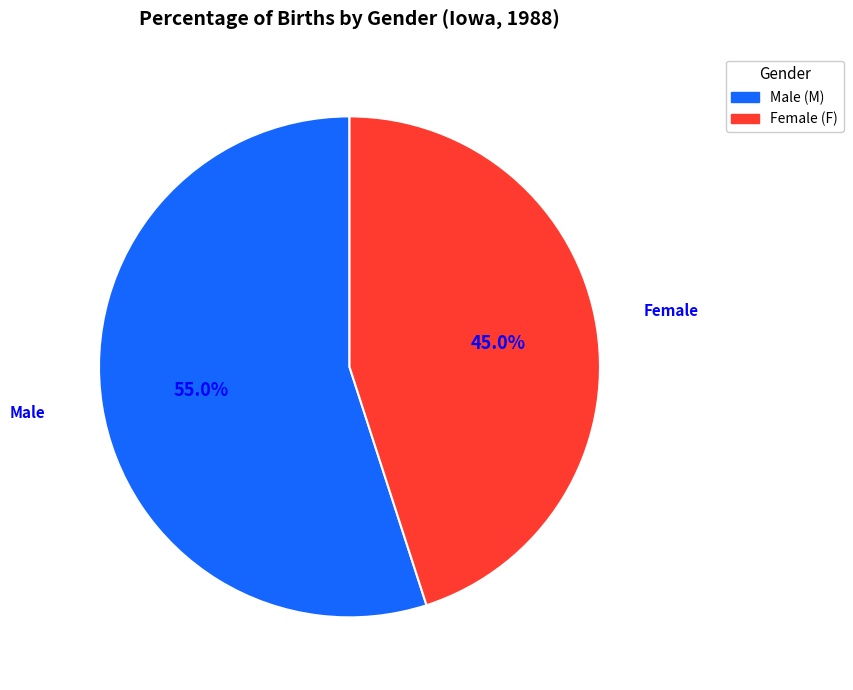

Which category has the biggest portion of the pie?

Male (M)